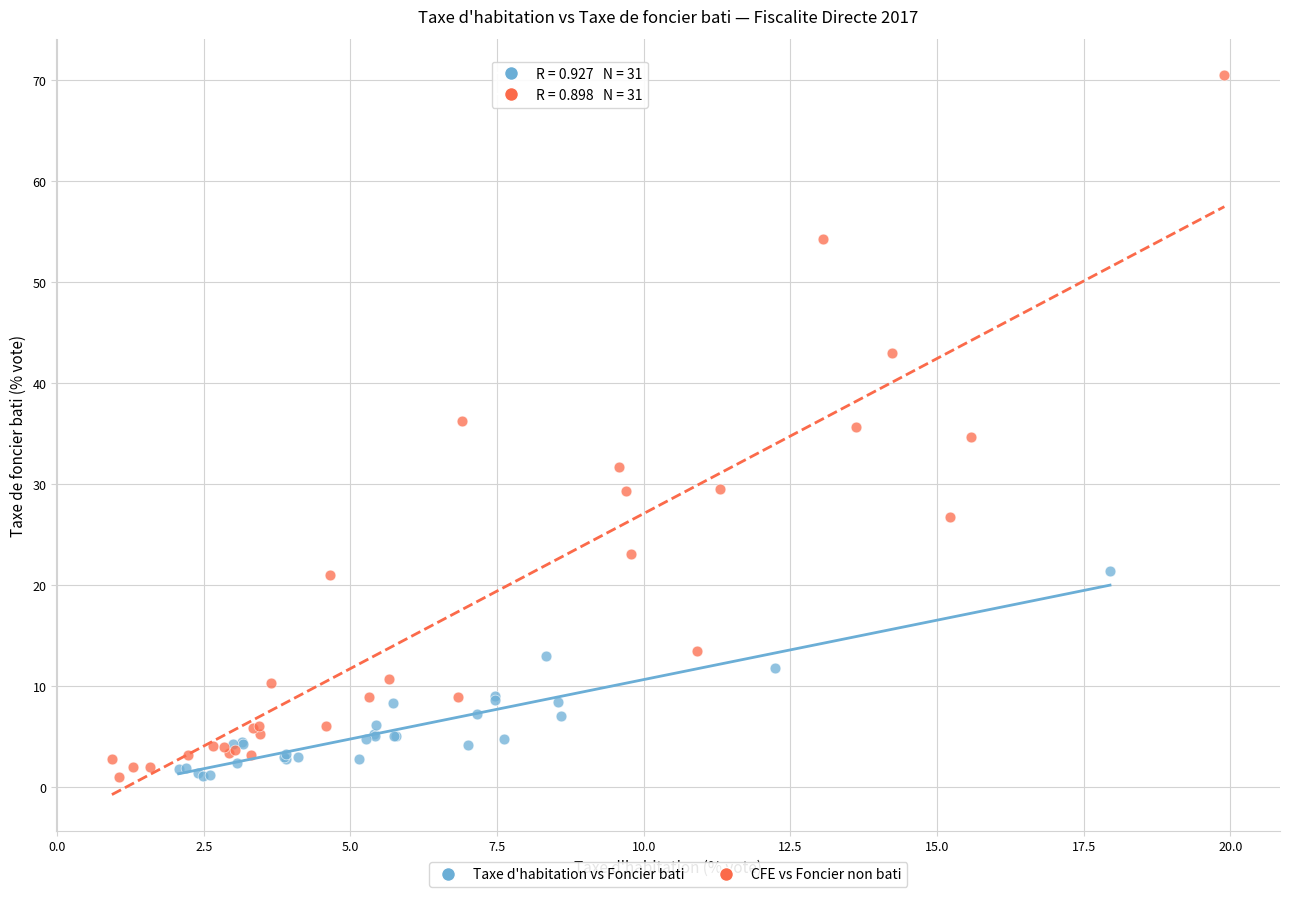

What are all the series names shown in the legend?

Taxe d'habitation vs Foncier bati, CFE vs Foncier non bati